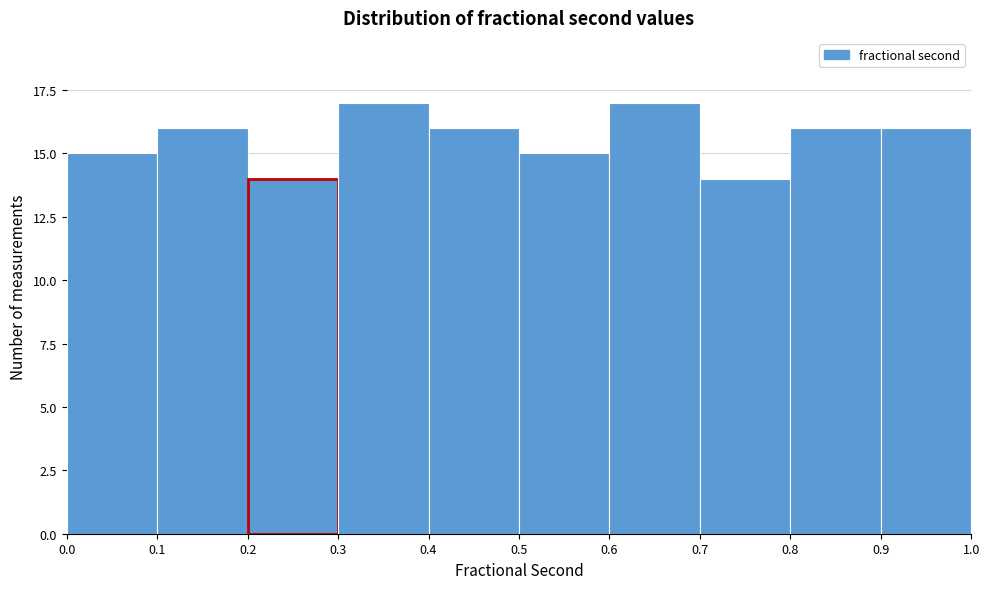

How tall is the bar that spans 0.7 to 0.8 on the x-axis? The values are not printed on the chart, so give them approximately, as read against the axis.

14